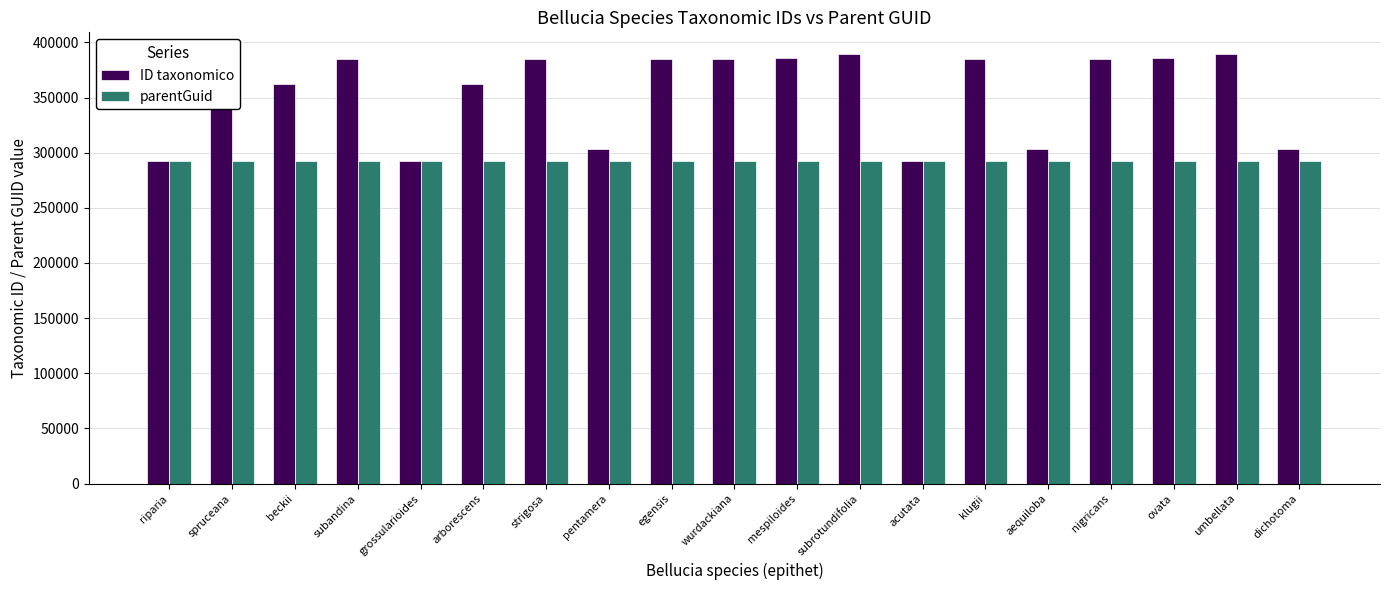

What is the minimum value for ID taxonomico?

292134